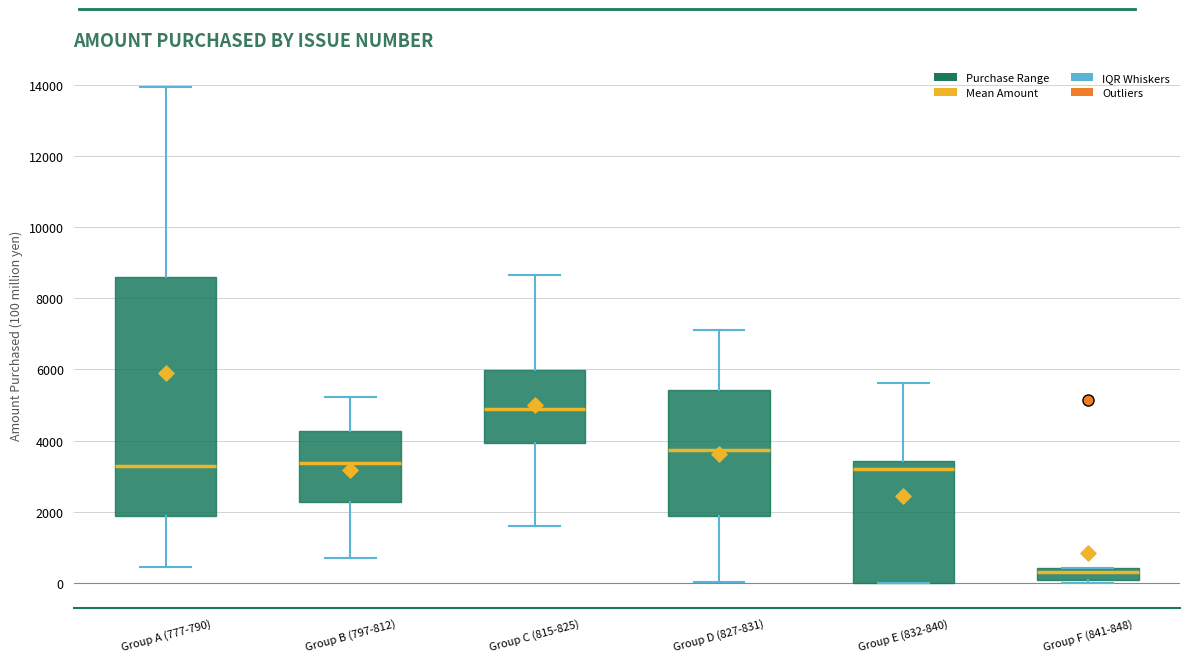

Reading left to right, read every box against the y-axis: the position of its median line, the range the box covers, and the ends of its whiskers. The values are not printed on the chart, so give them approximately, as read against the axis.

Group A (777-790): median 3200, box 1800 to 8600, whiskers 400 to 14000
Group B (797-812): median 3400, box 2200 to 4200, whiskers 800 to 5200
Group C (815-825): median 4800, box 4000 to 6000, whiskers 1600 to 8600
Group D (827-831): median 3800, box 1800 to 5400, whiskers 0 to 7000
Group E (832-840): median 3200, box 0 to 3400, whiskers 0 to 5600
Group F (841-848): median 400 (just below the box's upper edge), box 0 to 400, whiskers 0 (just below the box's lower edge) to 400